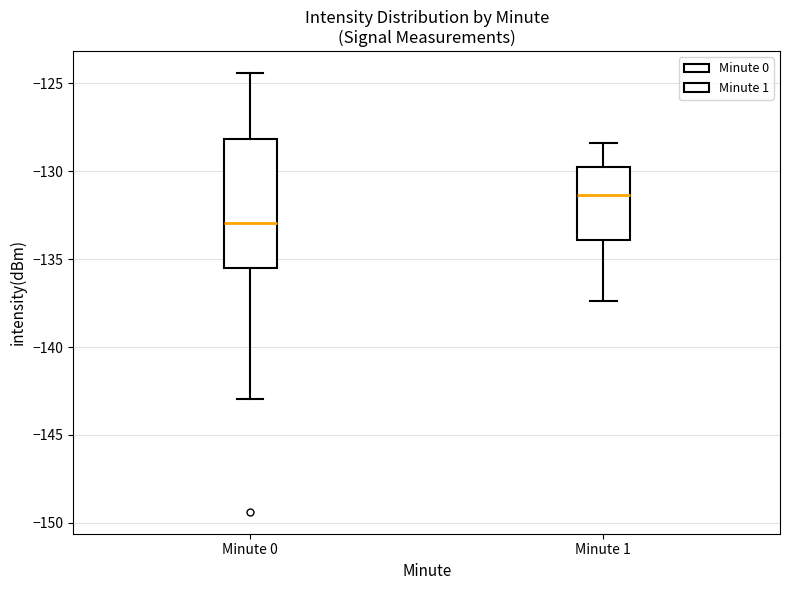

Where is the lower edge of the box for Minute 1 on the y-axis? The values are not printed on the chart, so give them approximately, as read against the axis.

-134.0